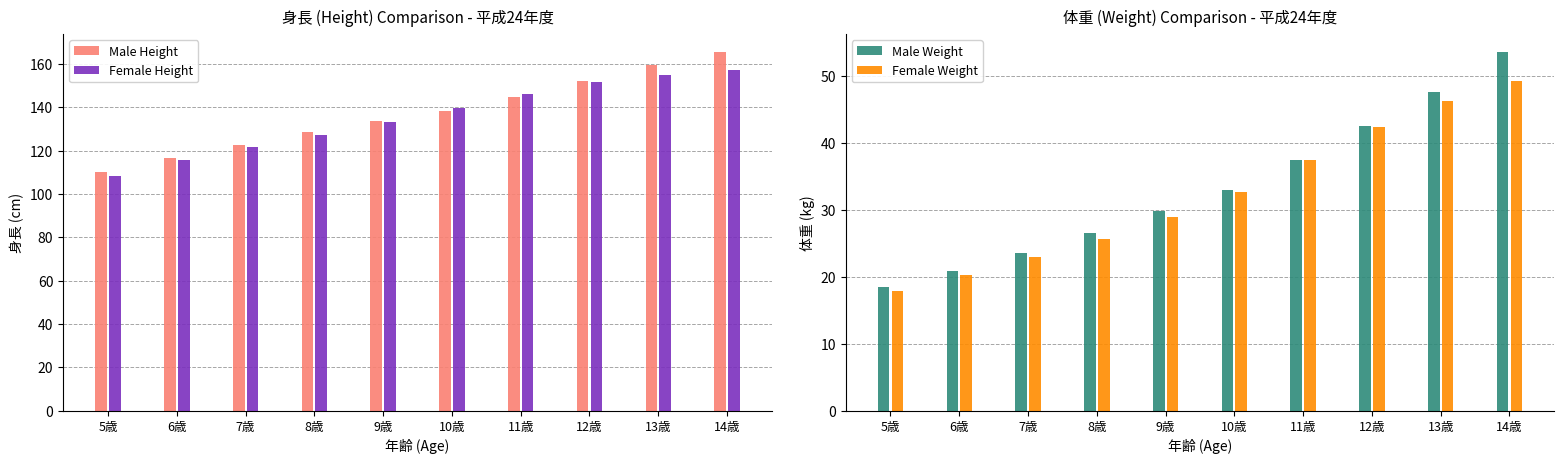

How many groups of bars are there?

10